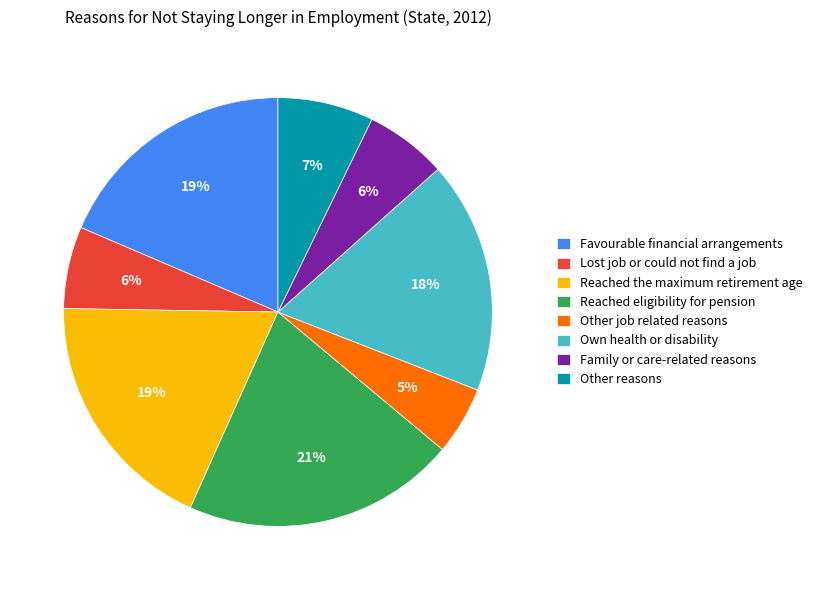

Which slice is the smallest?

Other job related reasons